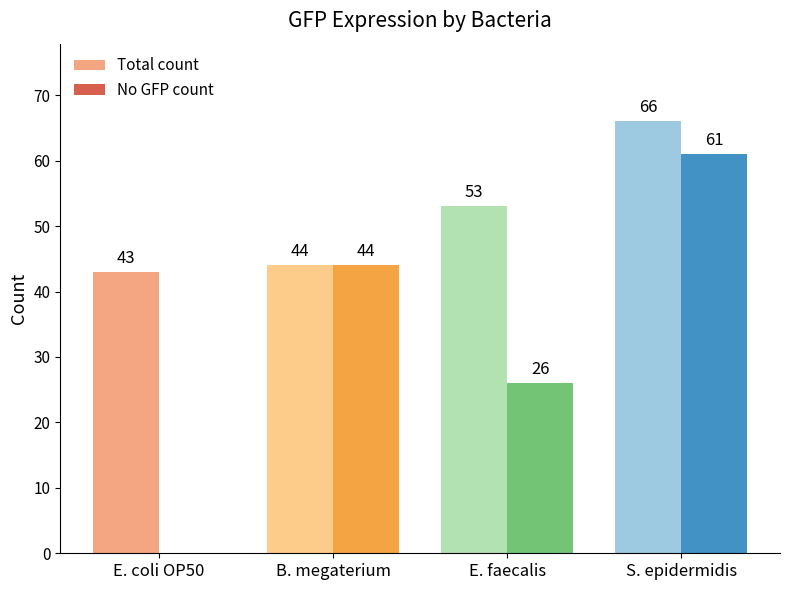

Reading left to right, extract all data points from this chart.

Total count: E. coli OP50=43	B. megaterium=44	E. faecalis=53	S. epidermidis=66
No GFP count: E. coli OP50=0	B. megaterium=44	E. faecalis=26	S. epidermidis=61